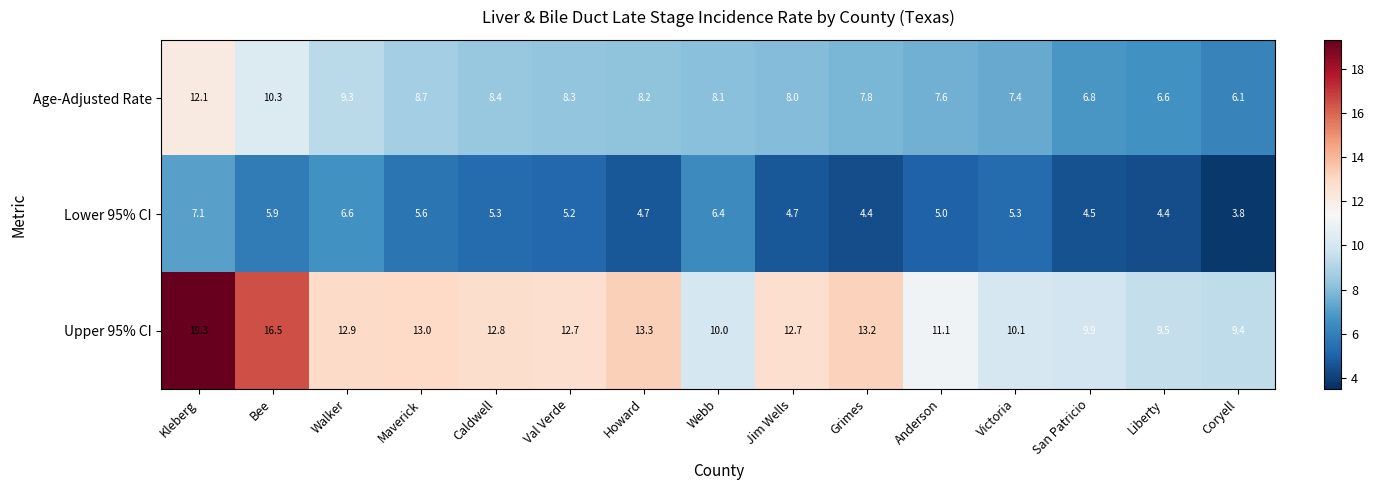

What is the difference between the highest and lowest values at San Patricio?

5.4